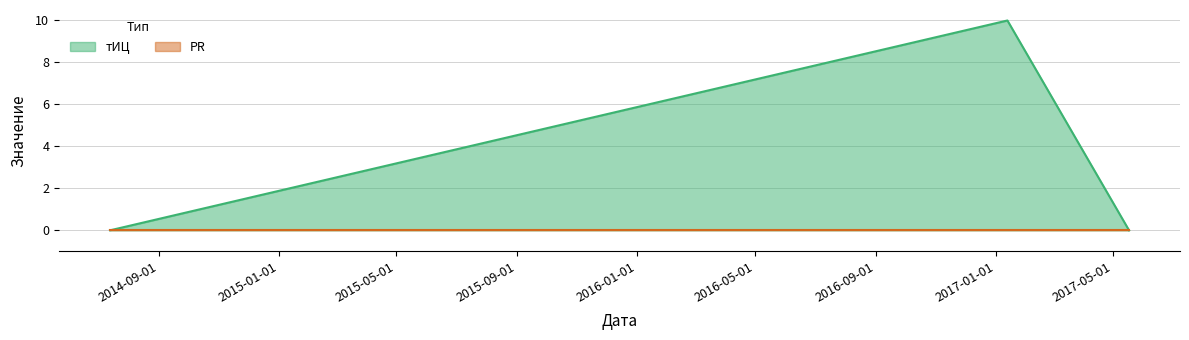

Count the values in the range 0 to 10.

3